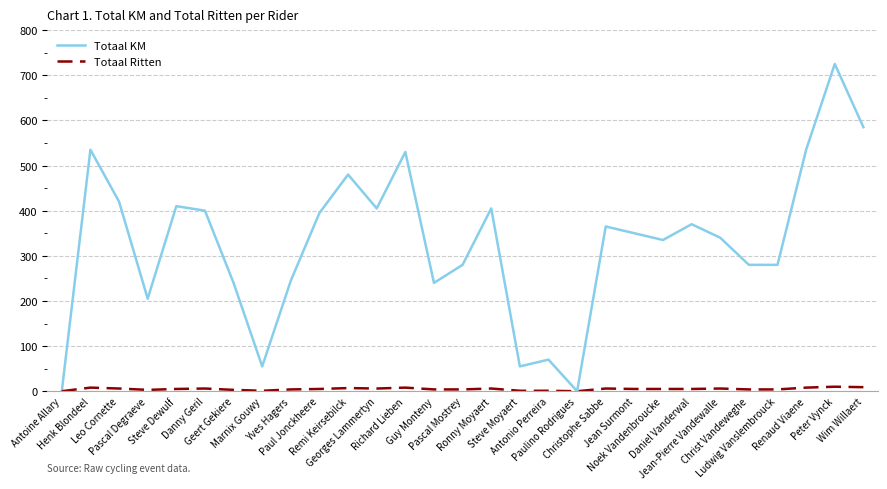

What is the maximum value for Totaal KM?

725